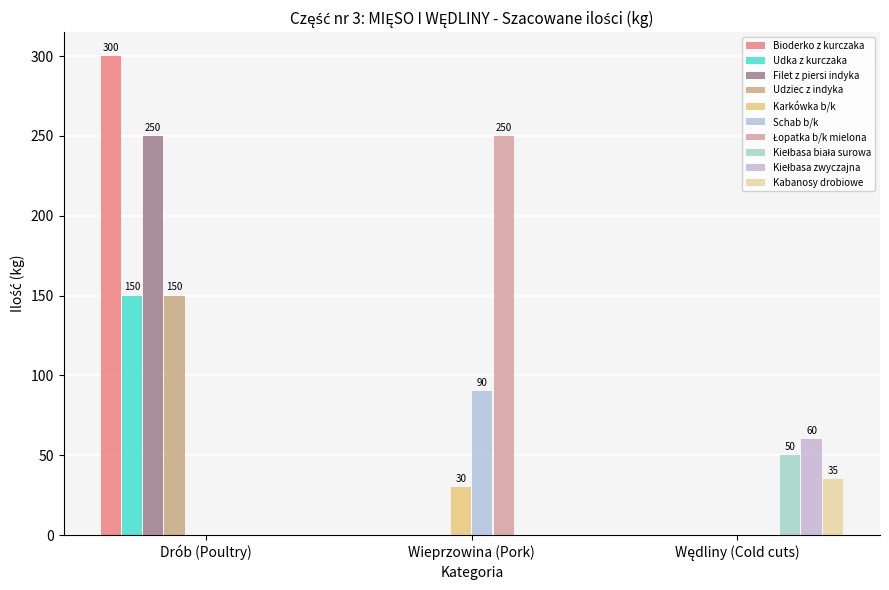

At which category is the sum across all series the highest?

Drób (Poultry)